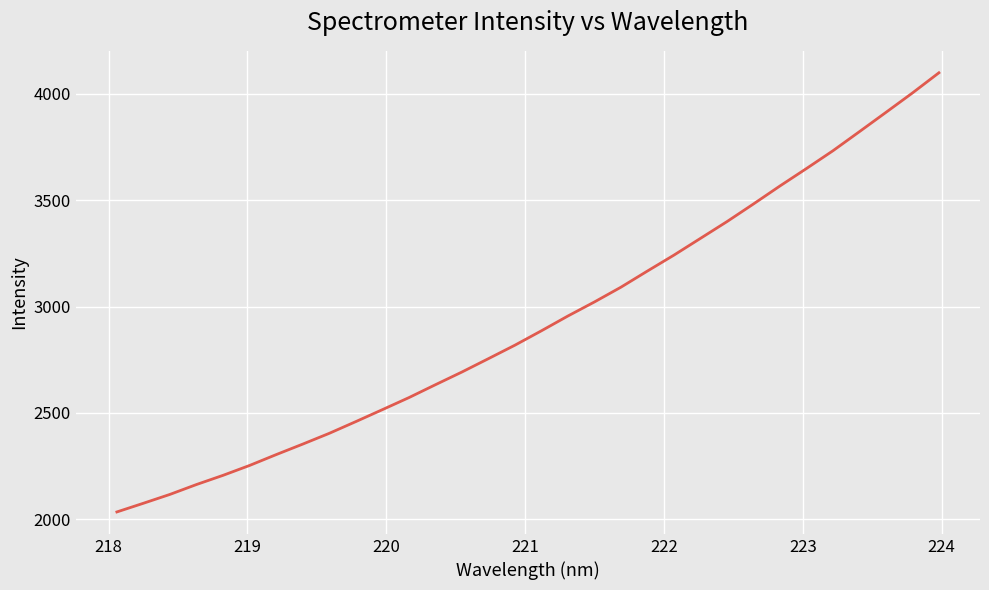

What is the minimum value shown in the chart?

2034.1